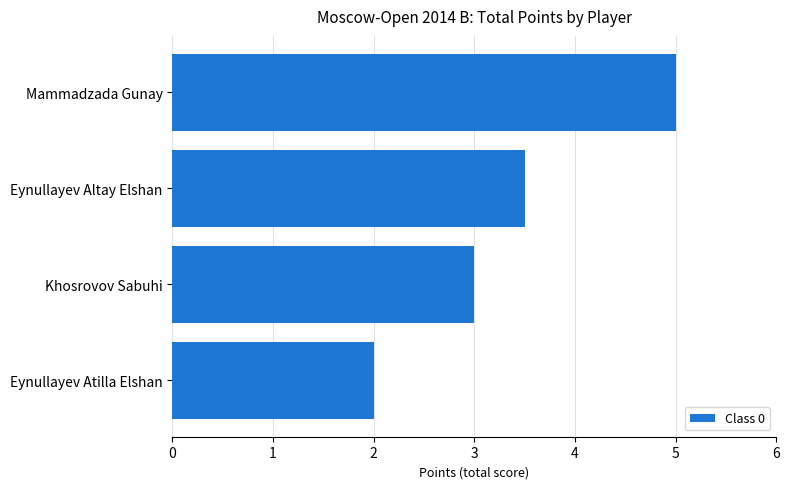

What is the average value?

3.4